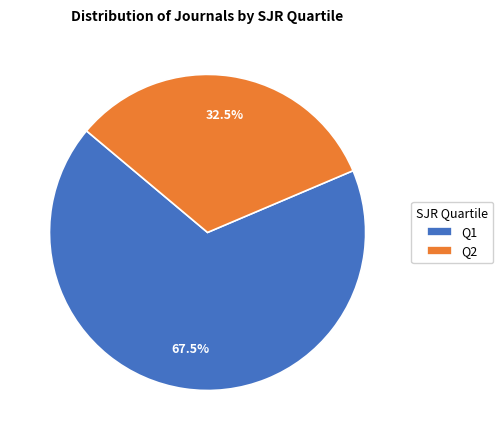

Which slice is the smallest?

Q2